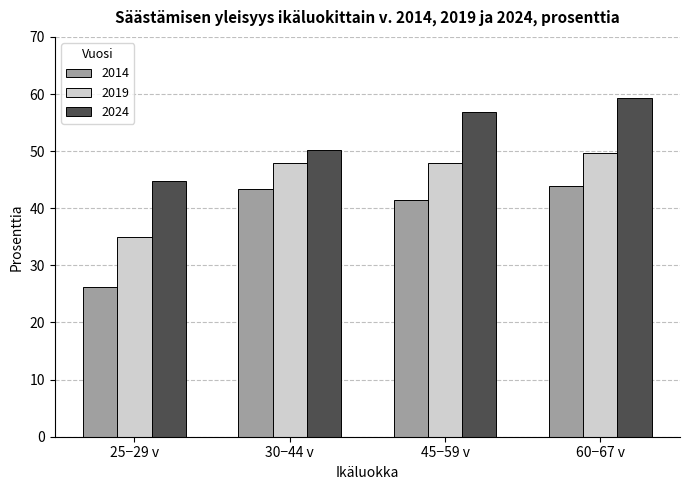

Count the number of data series in this chart.

3